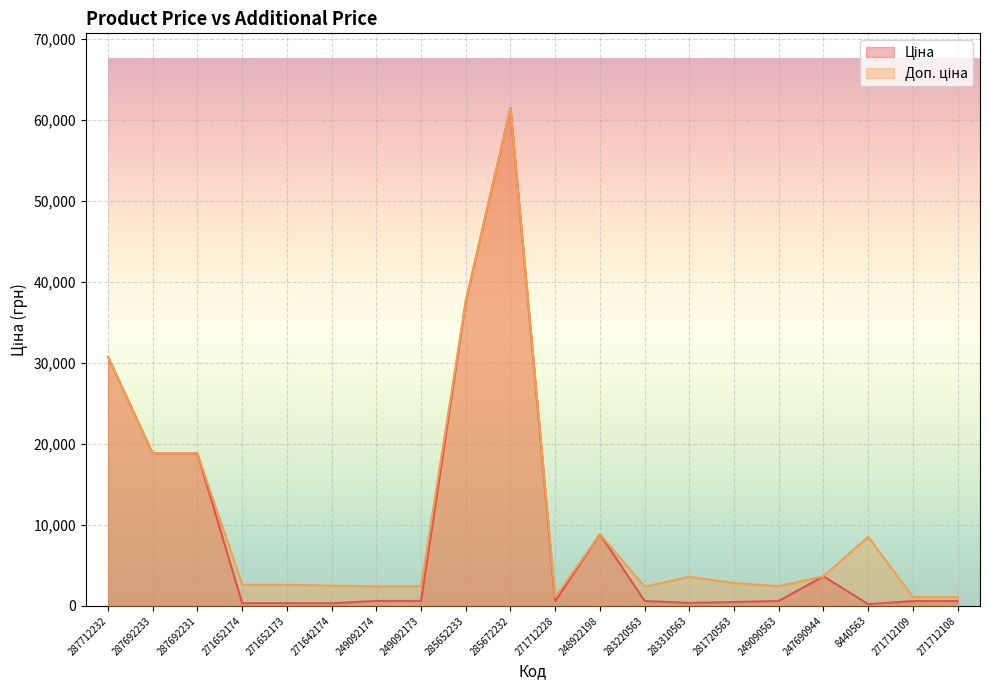

Is it true that Ціна equals 15016.3 at 248922198?

False